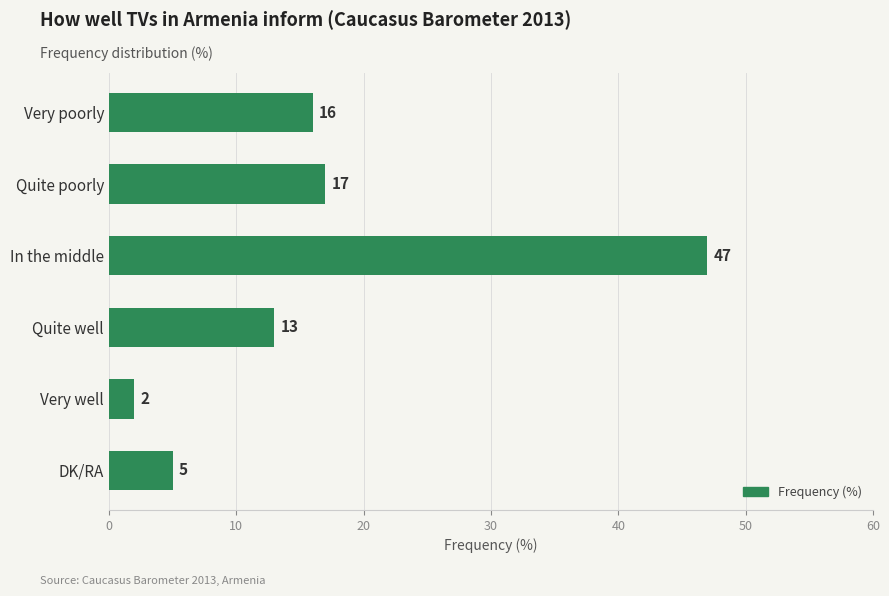

Does the chart contain stacked bars?

No